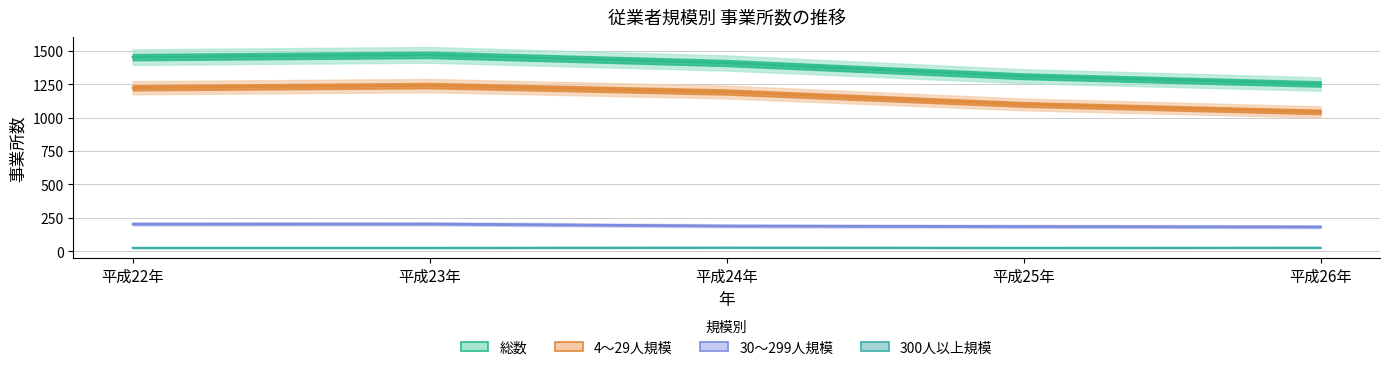

What is the total value across all series at 平成22年?

2904